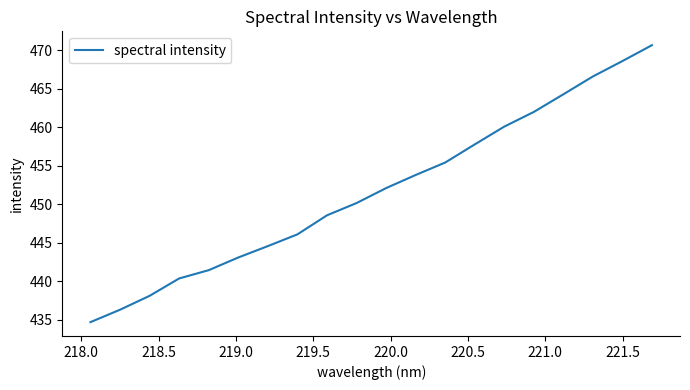

Count the number of values greater than 452.

10